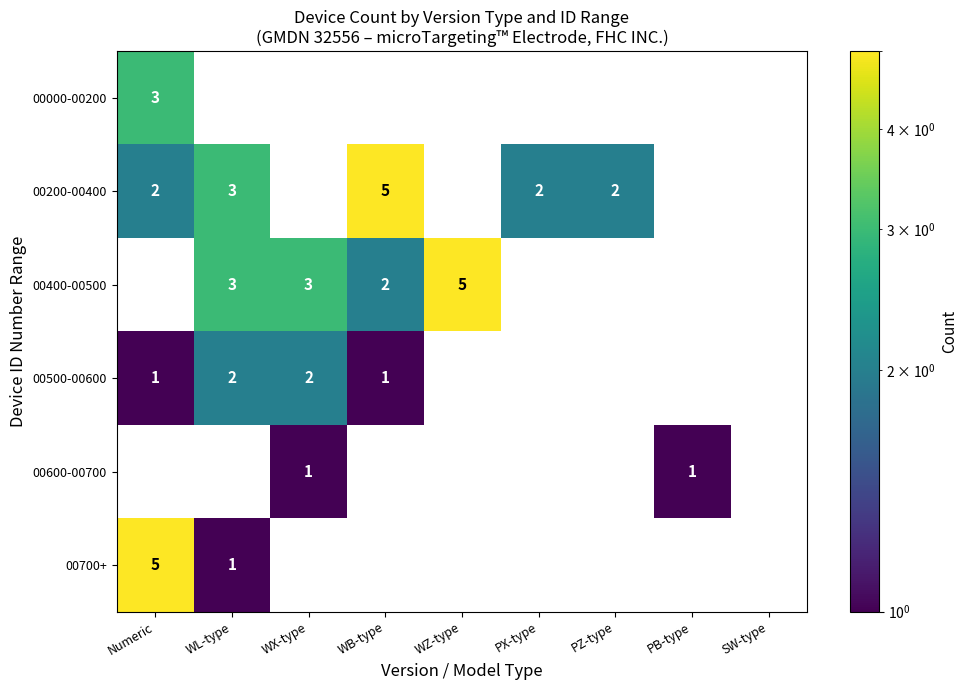

True or false: 00200-00400 has a value of 3 at WL-type.

True